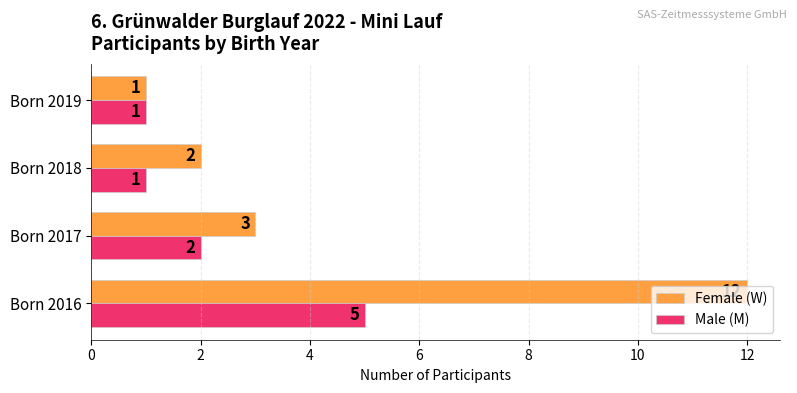

What are all the series names shown in the legend?

Female (W), Male (M)